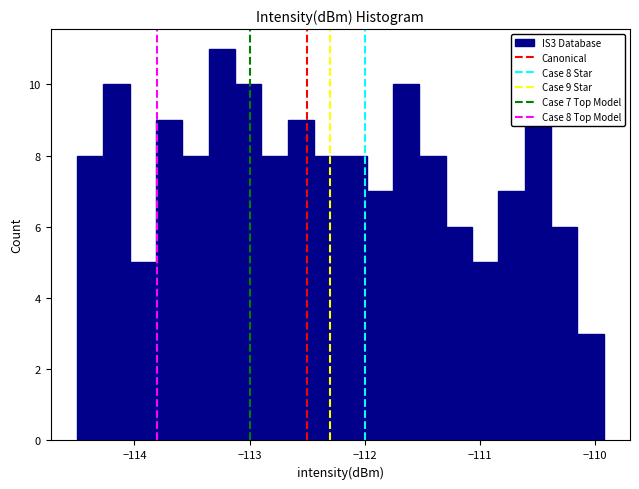

Around what value on the x-axis is the tallest bar? Give the approximate position of its centre, as read against the axis.

-113.2